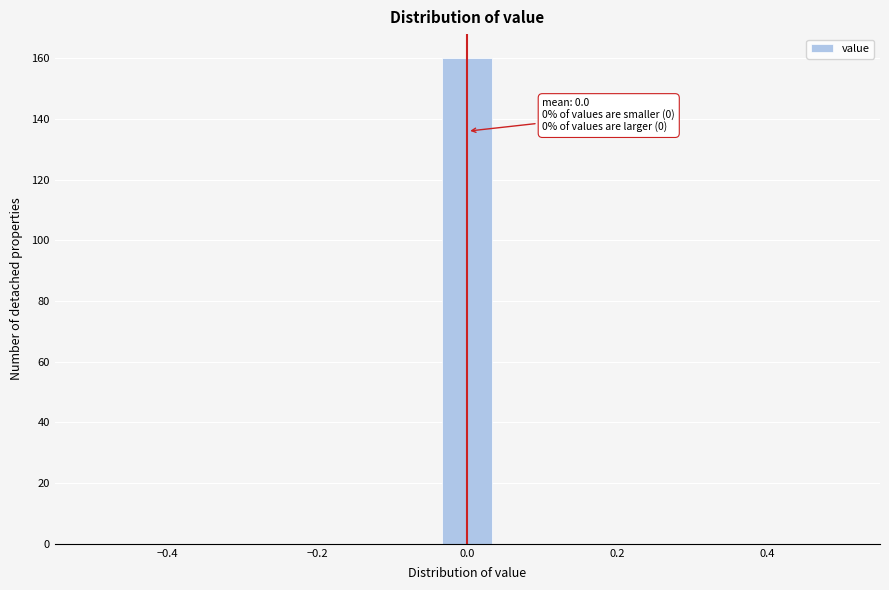

Around what value on the x-axis is the tallest bar? Give the approximate position of its centre, as read against the axis.

0.00